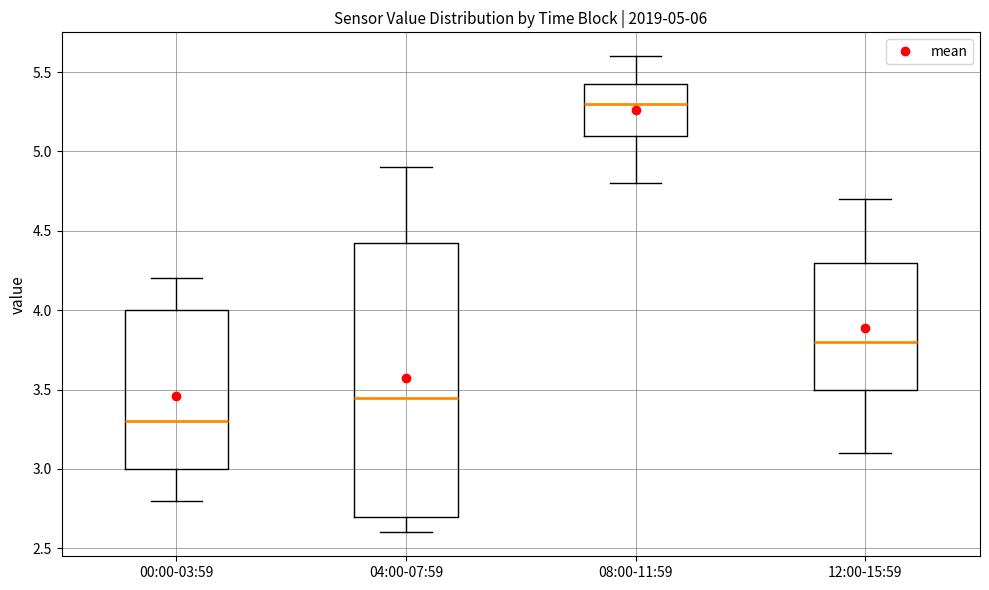

Which box is the tallest, from its lower edge to its upper edge?

04:00-07:59